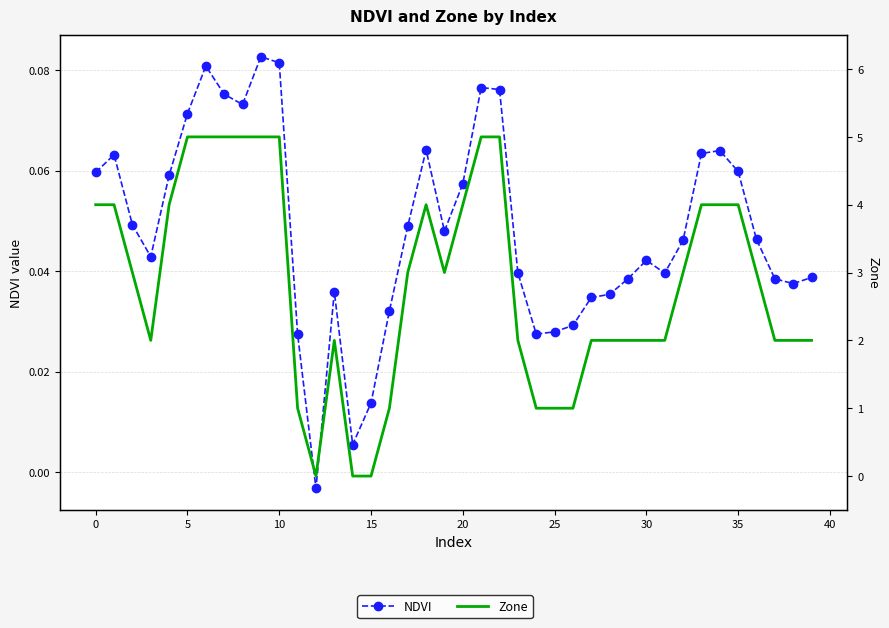

True or false: NDVI and Zone intersect in this chart.

True